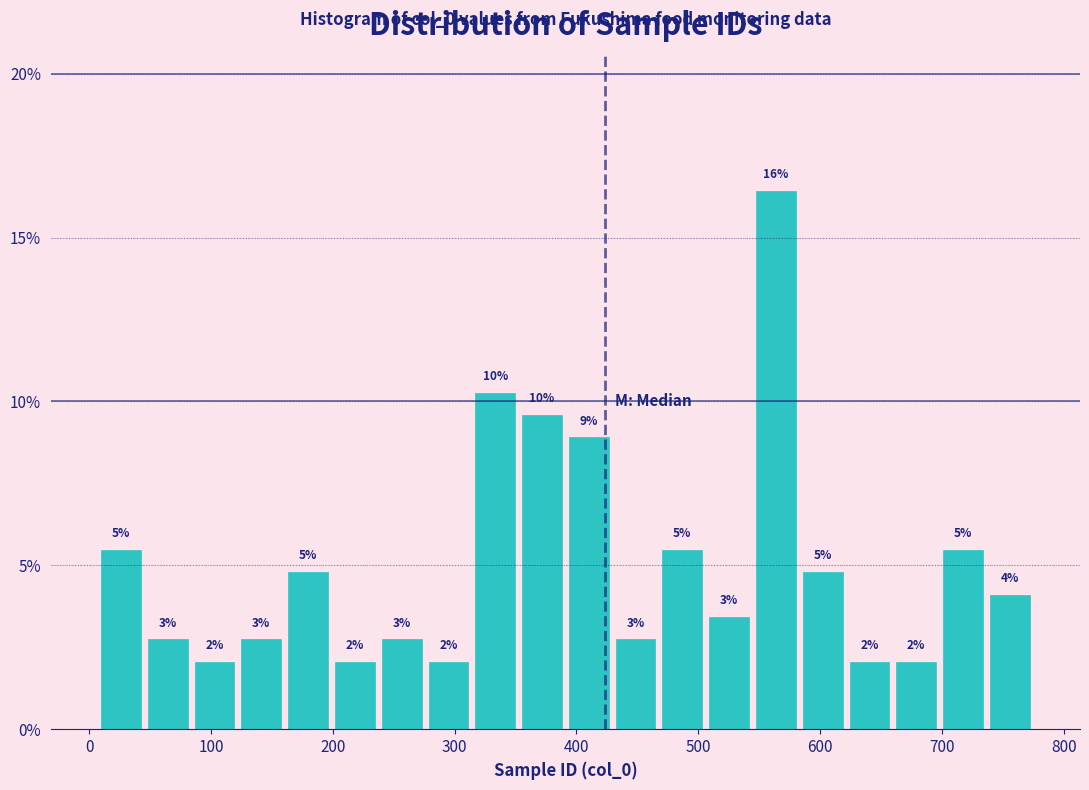

Read against the x-axis, roughly where is the centre of the tallest bar?

560